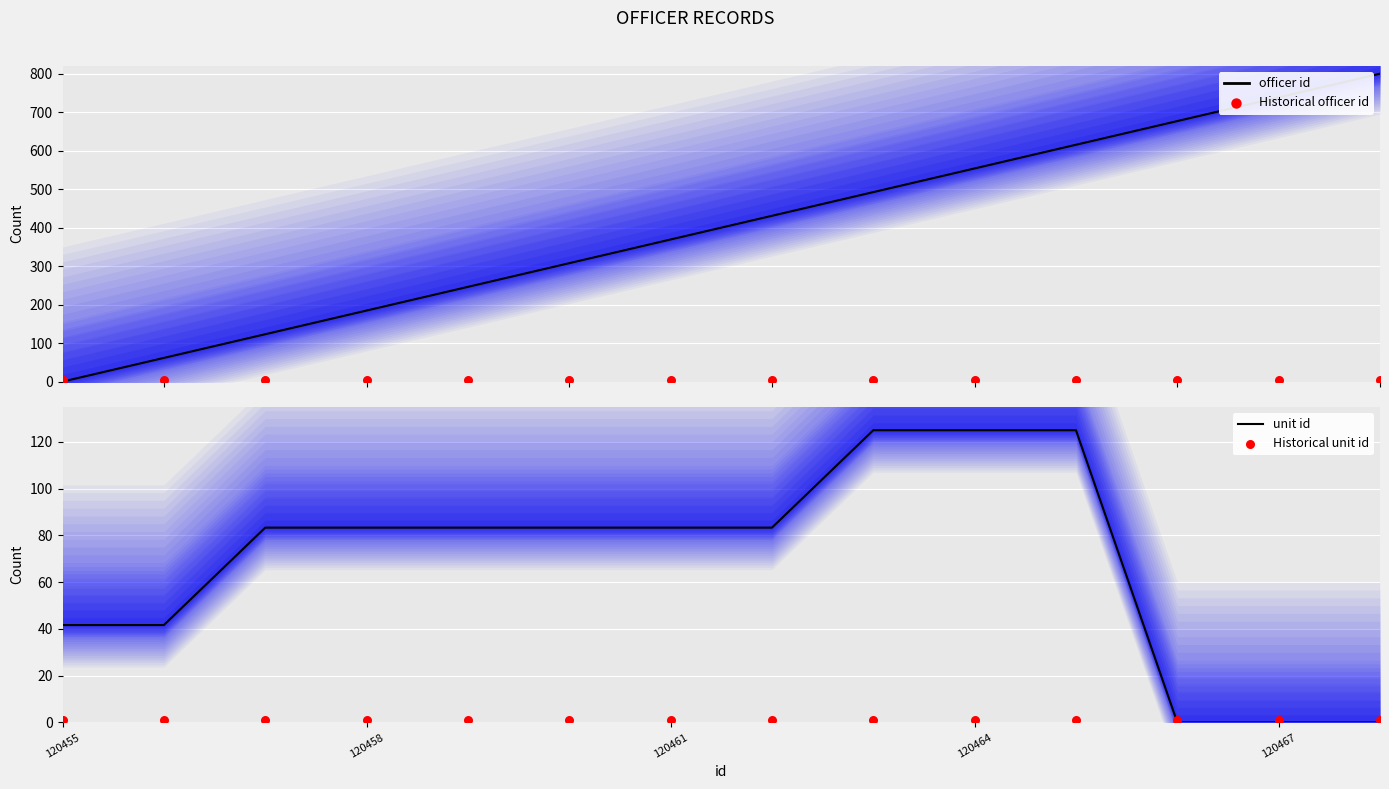

At how many categories does at least one series exceed 630?

3